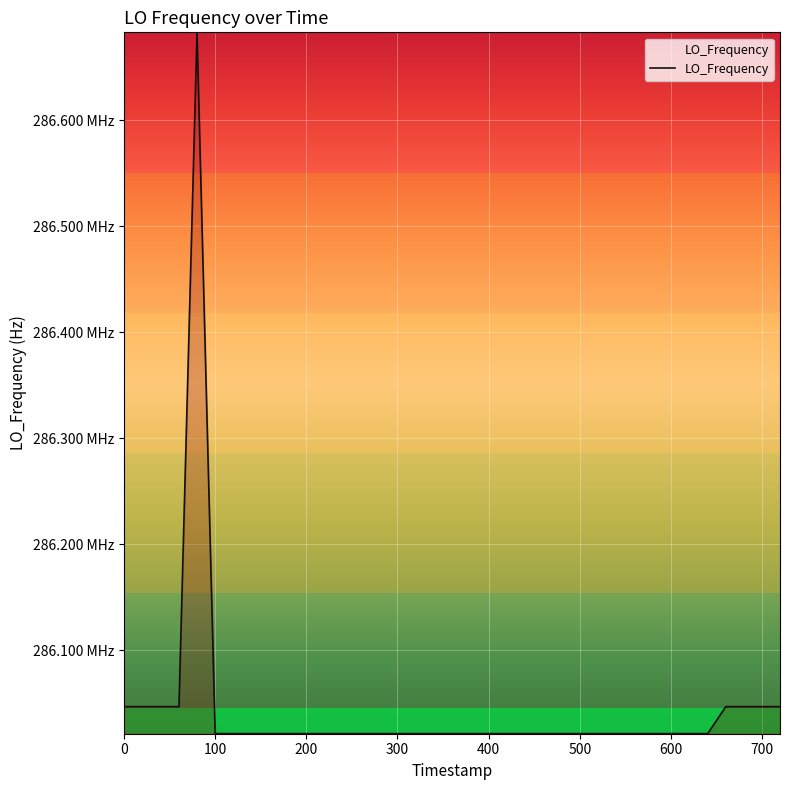

What is the value of the 23rd point from the left?

286021576.4